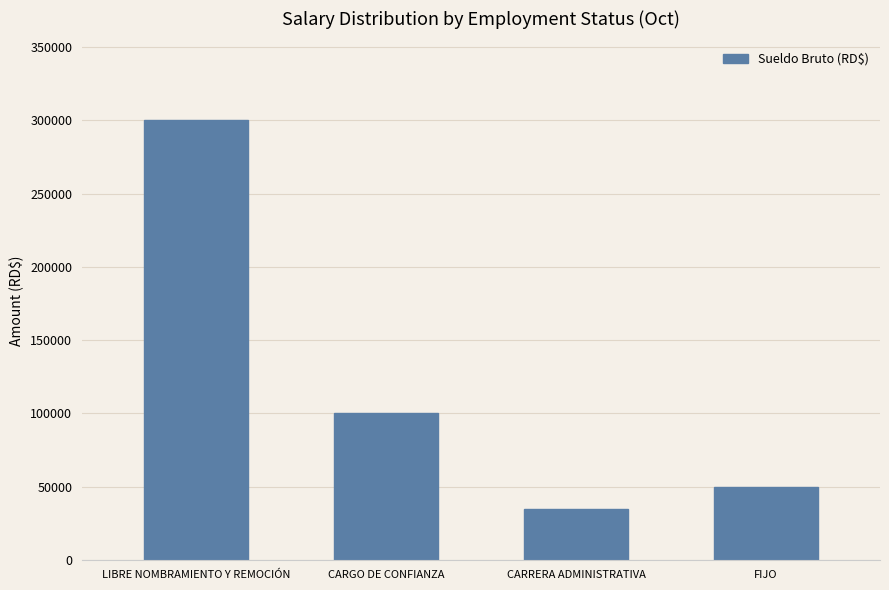

How many bars are there in total?

4